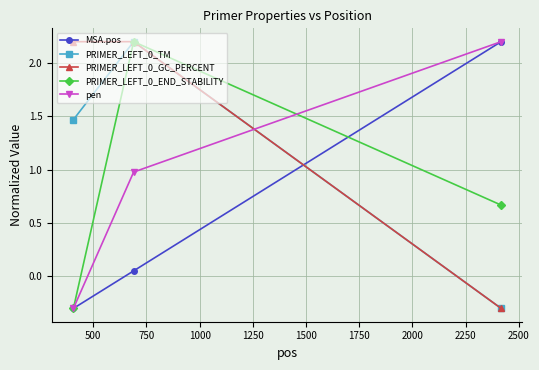

Which series has the largest total across all categories?

PRIMER_LEFT_0_GC_PERCENT